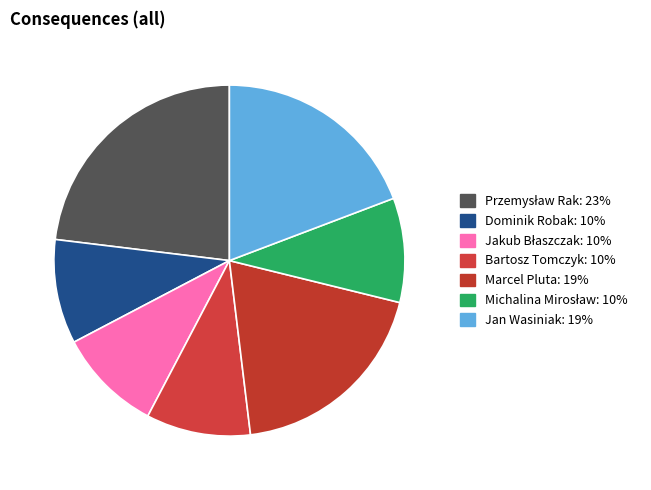

What is the largest slice in the pie chart?

Przemysław Rak